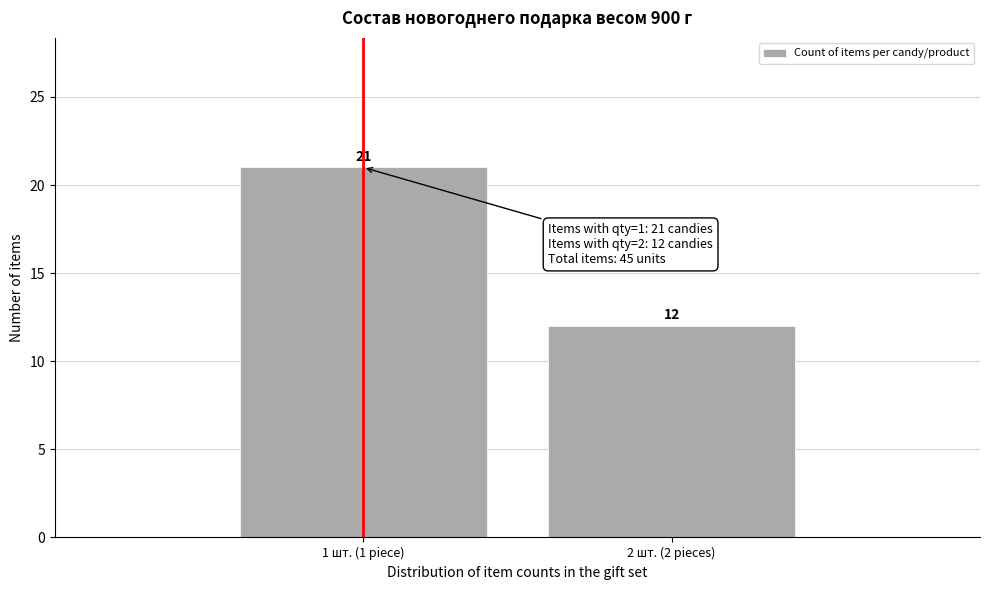

Reading left to right, list all the values displayed in this chart.

21	12